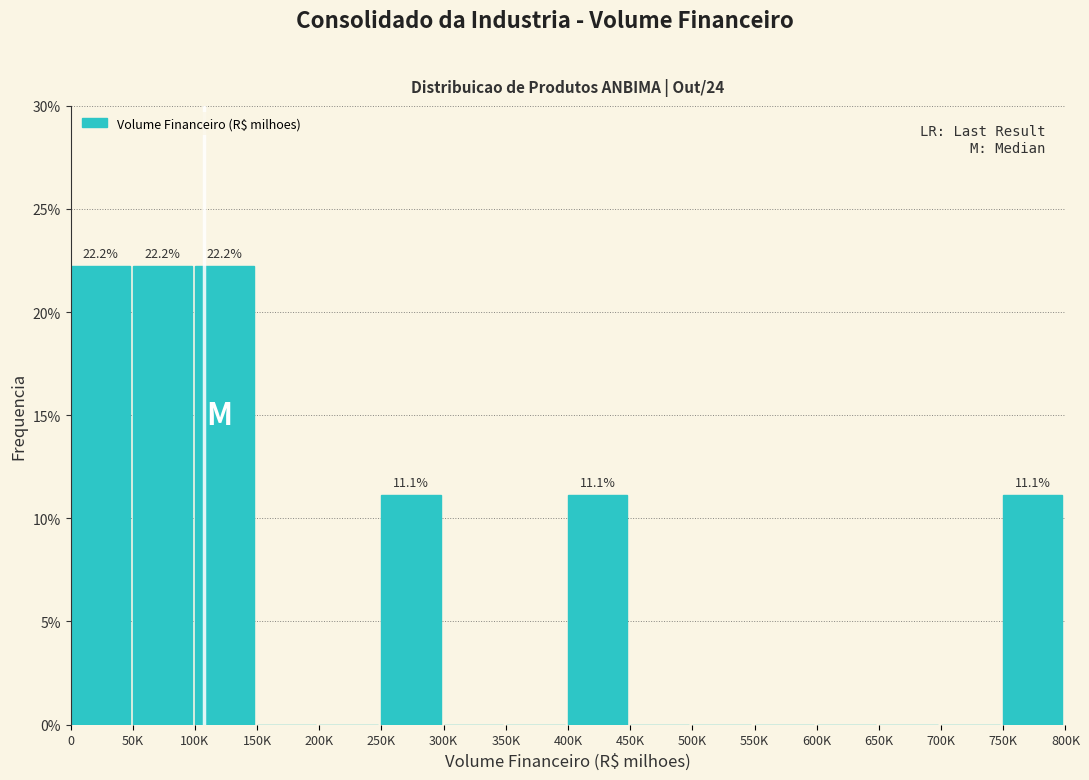

What is the sum of all values?

100.0